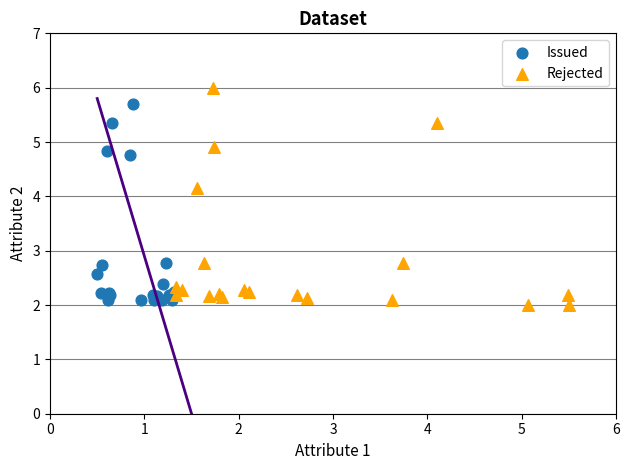

Which series has the largest Y range (max minus min)?

Rejected